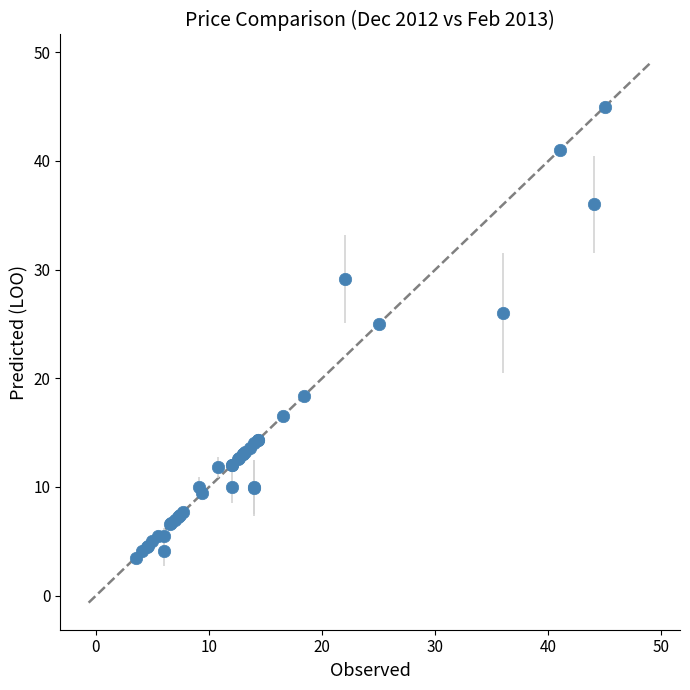

What Y value in the scatter plot is closest to 24?

25.0